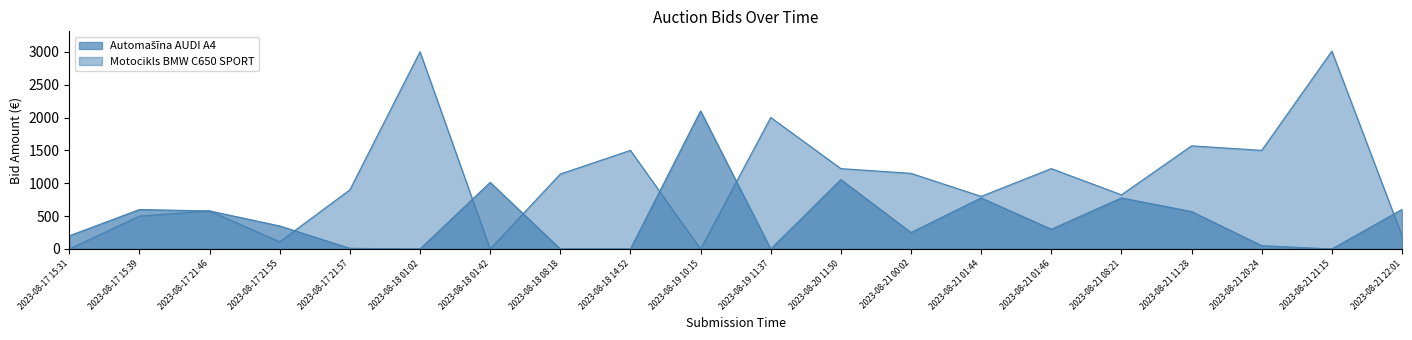

List the series in order of their overall mean, lowest first.

Automašīna AUDI A4, Motocikls BMW C650 SPORT